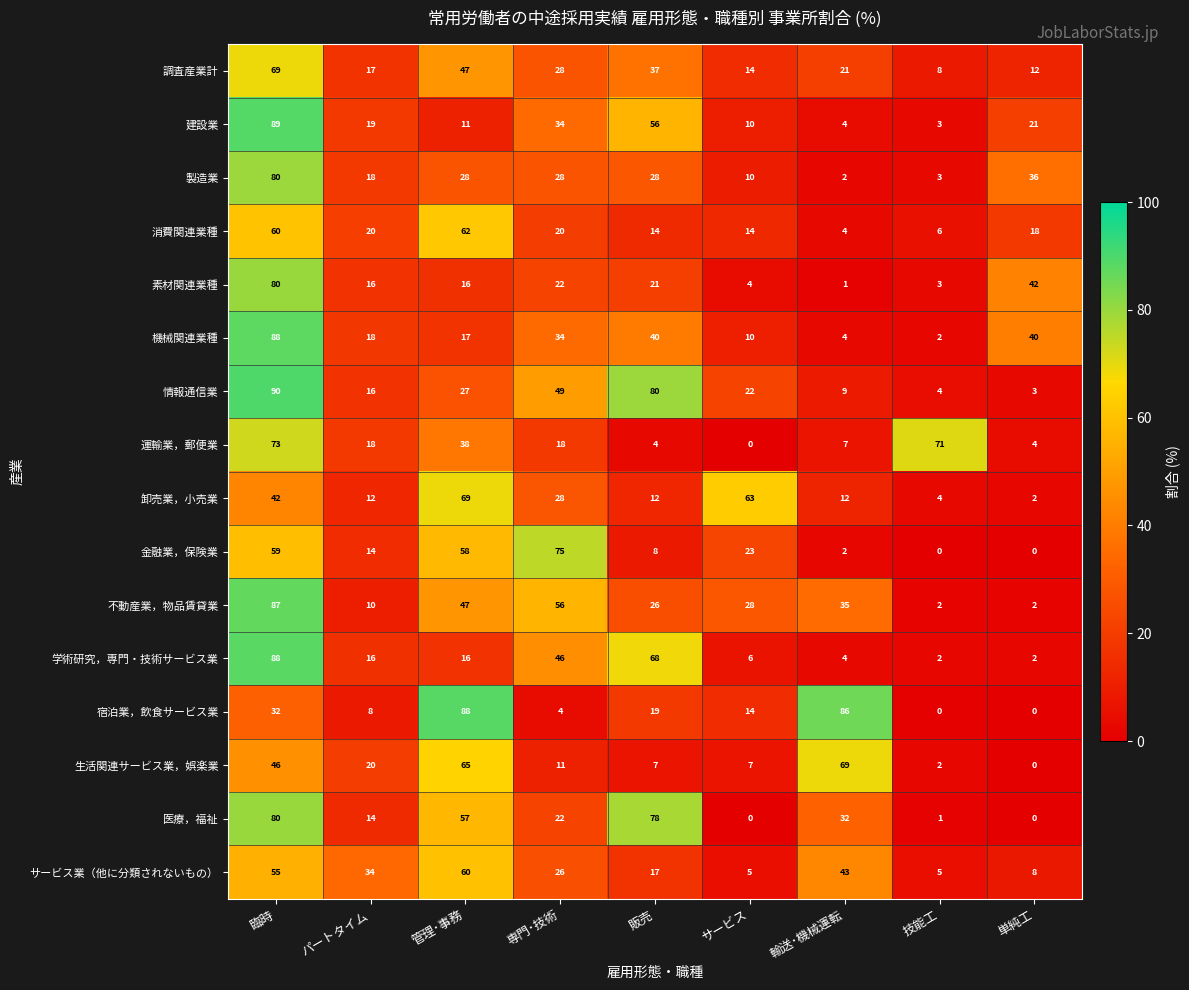

Which category has the highest value in the 卸売業，小売業 series?

管理･事務